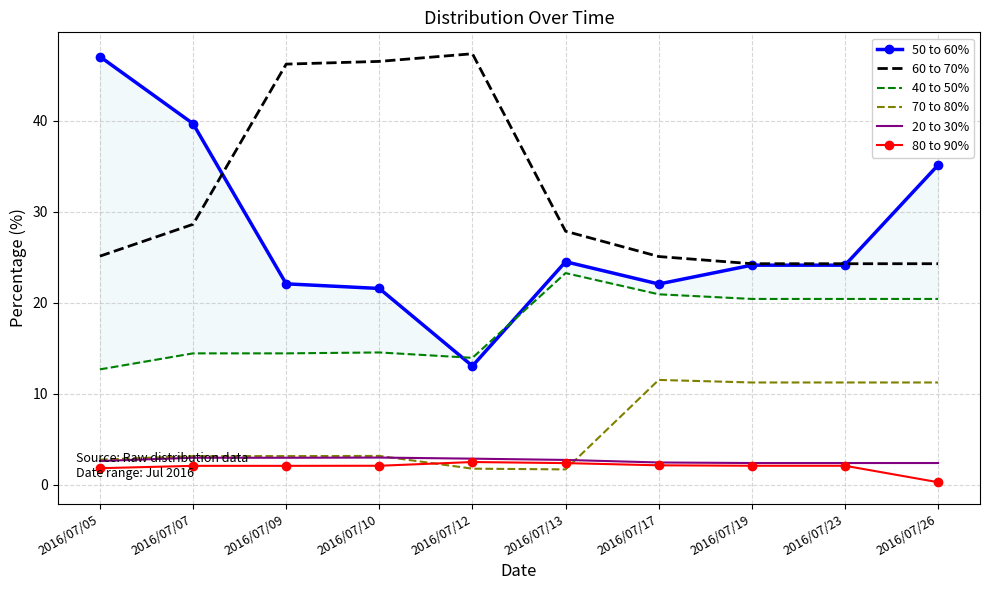

What is the value of the 50 to 60% point at the 6th from the left?

24.5